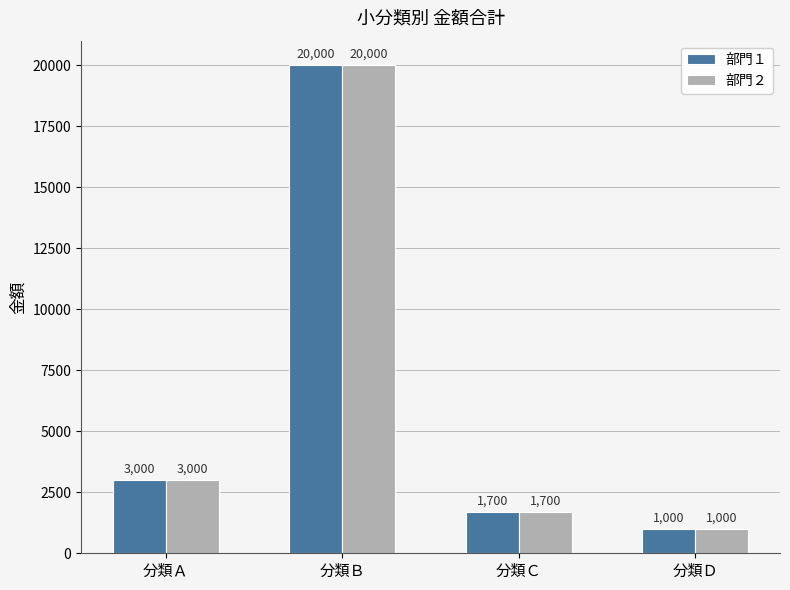

What is the average value of the 部門１ series?

6425